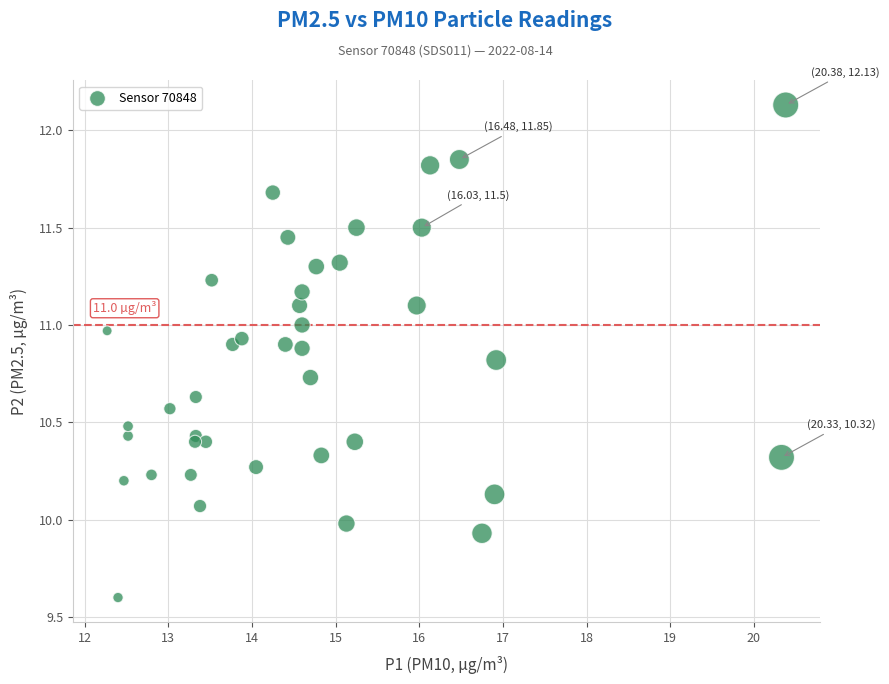

What is the range of X values (max minus min)?

8.1